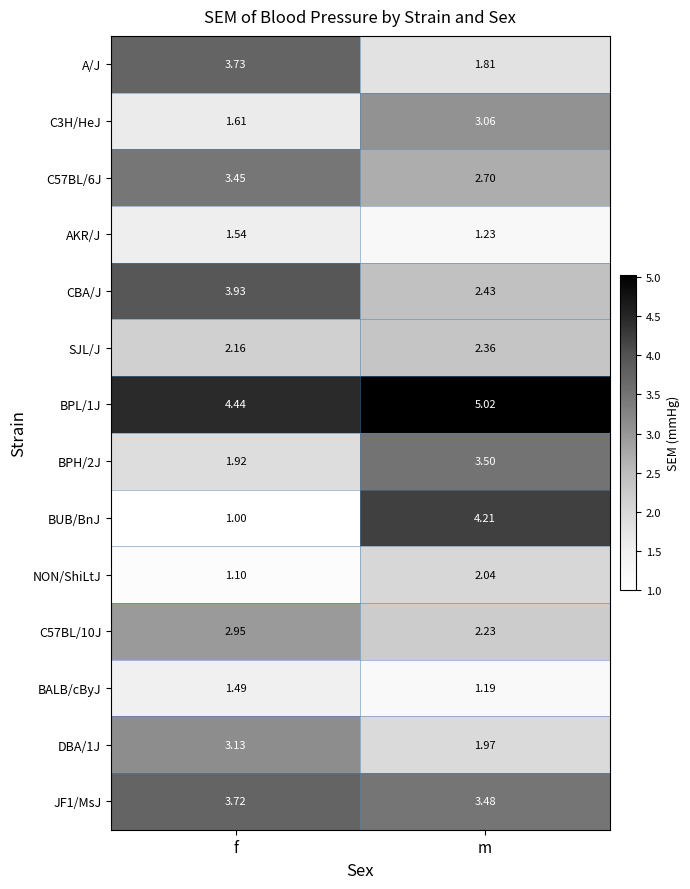

At how many categories does at least one series exceed 3?

2